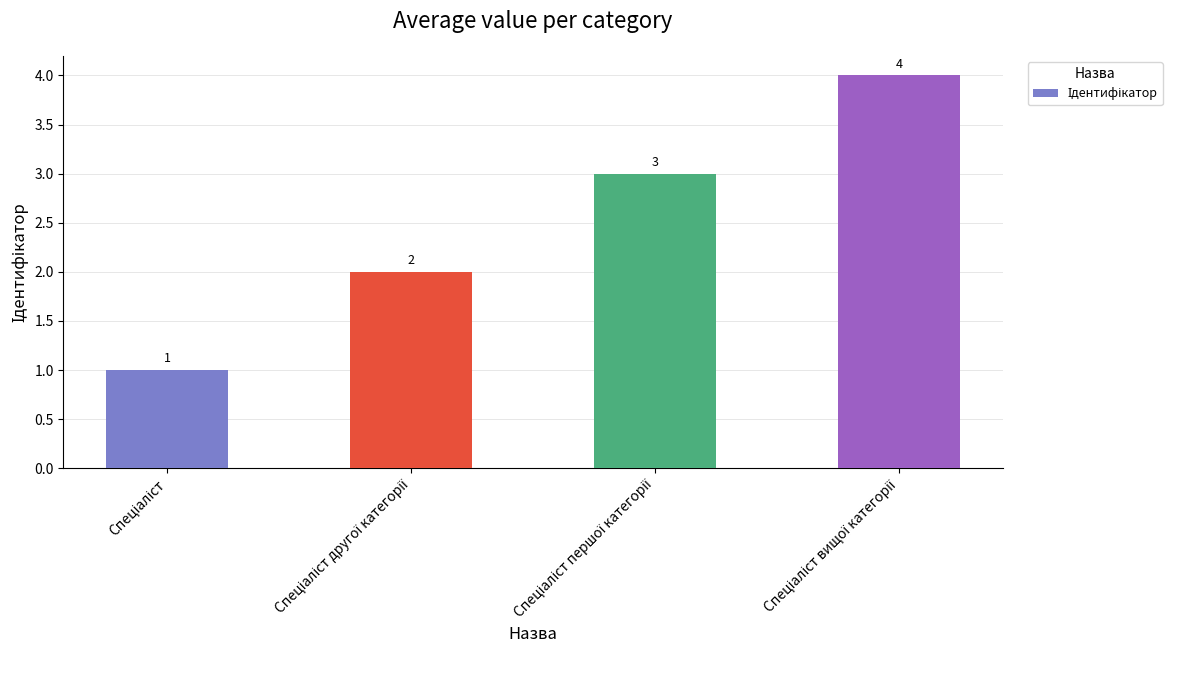

What is the maximum value shown in the chart?

4